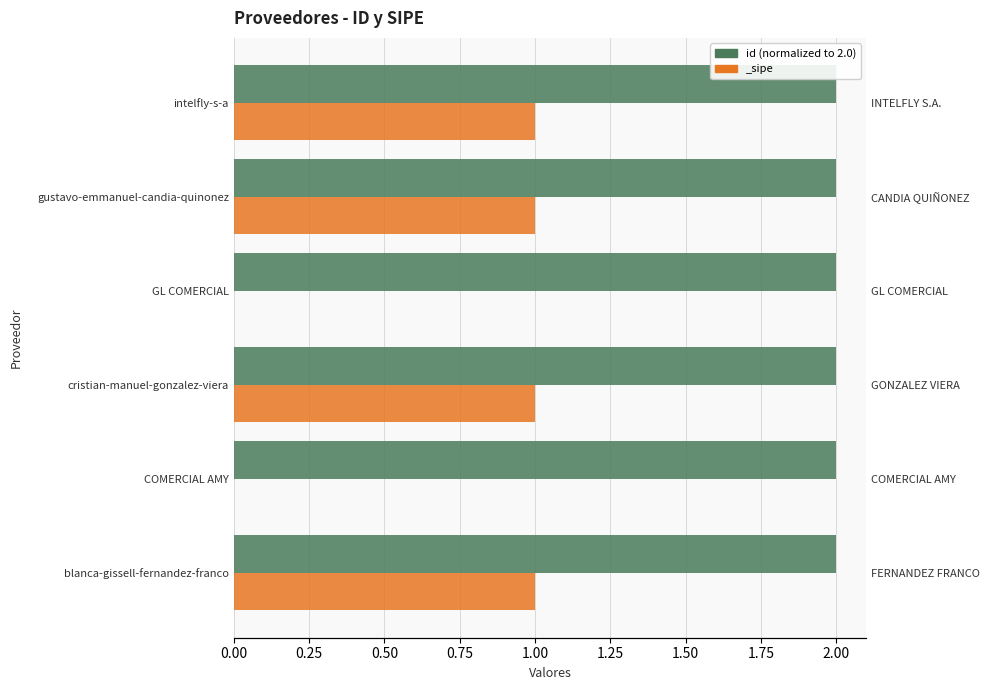

Approximately how many times larger is the value at gustavo-emmanuel-candia-quinonez compared to intelfly-s-a?

1.0